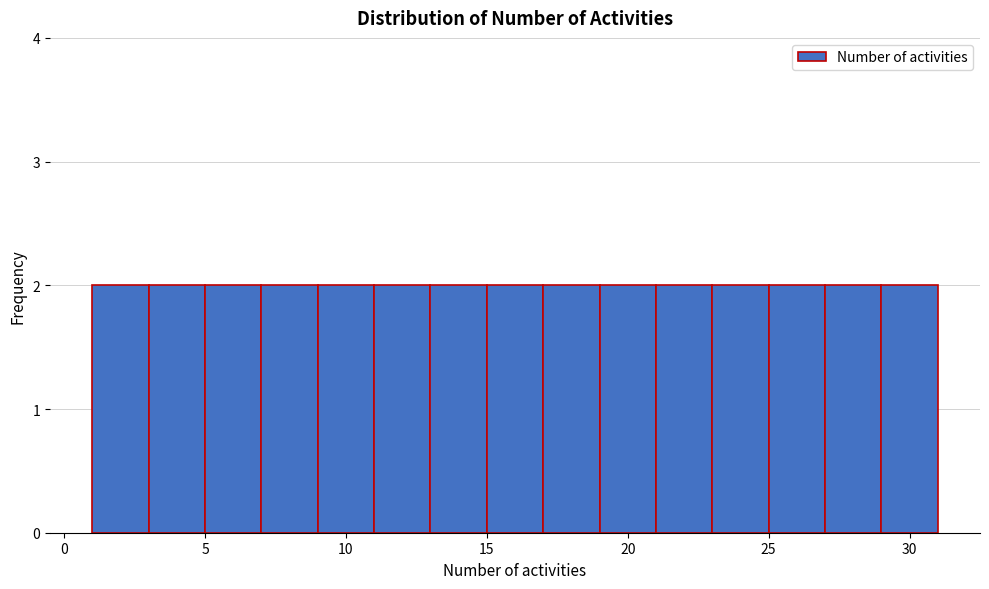

How tall is the bar that spans 19 to 21 on the x-axis? The values are not printed on the chart, so give them approximately, as read against the axis.

2